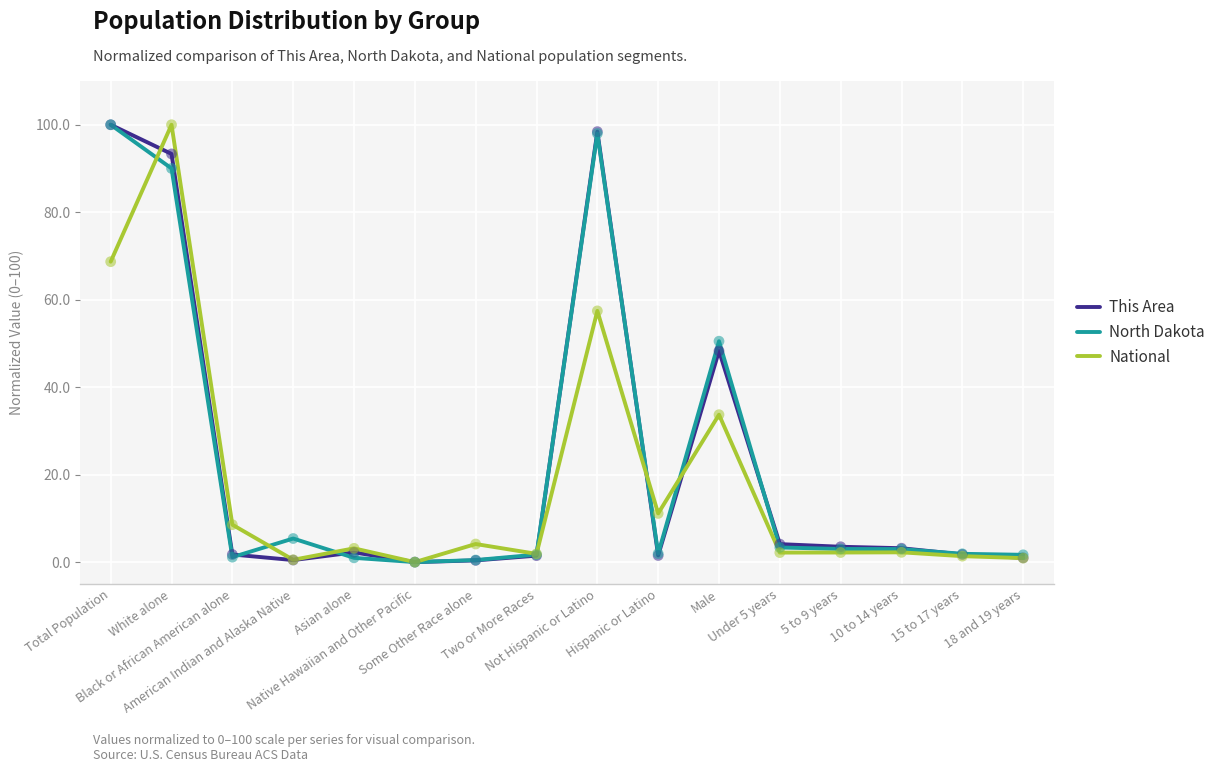

What is the greatest value displayed?

100.0